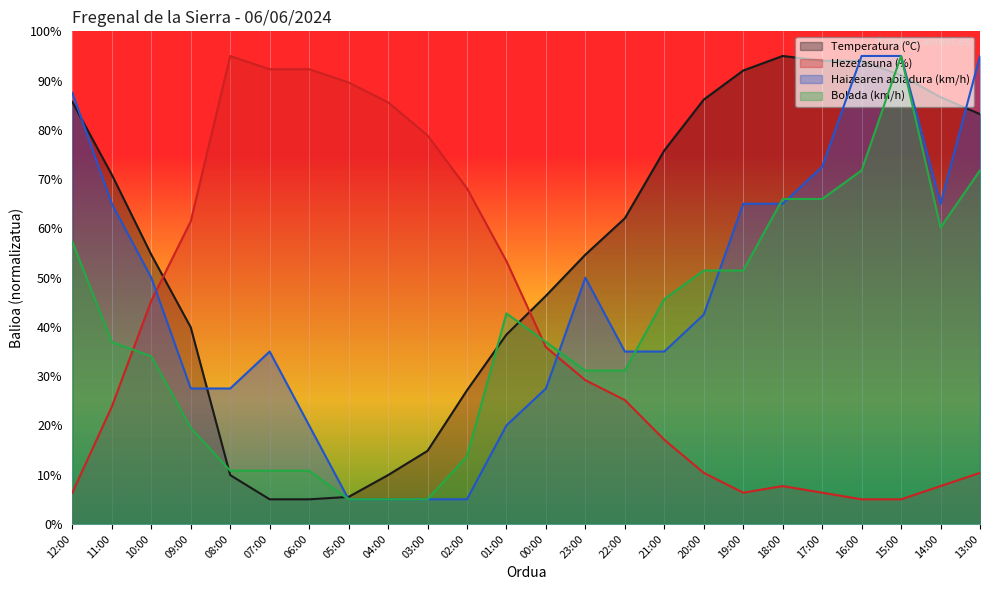

What is the smallest value displayed?

5.0